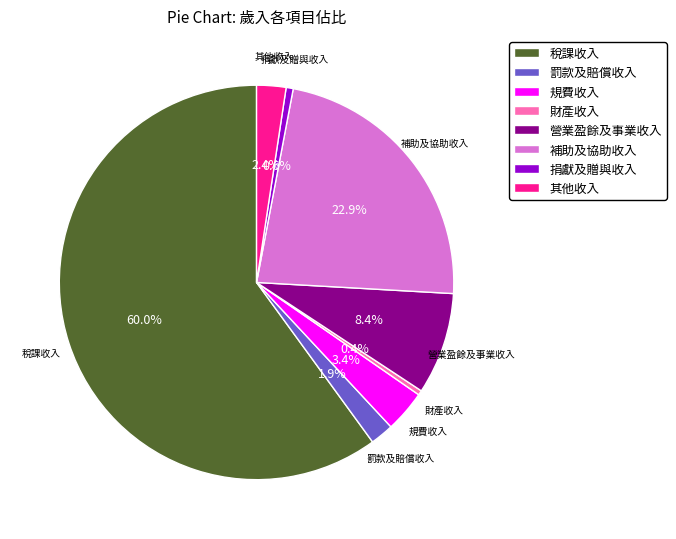

Count the number of slices in the pie.

8